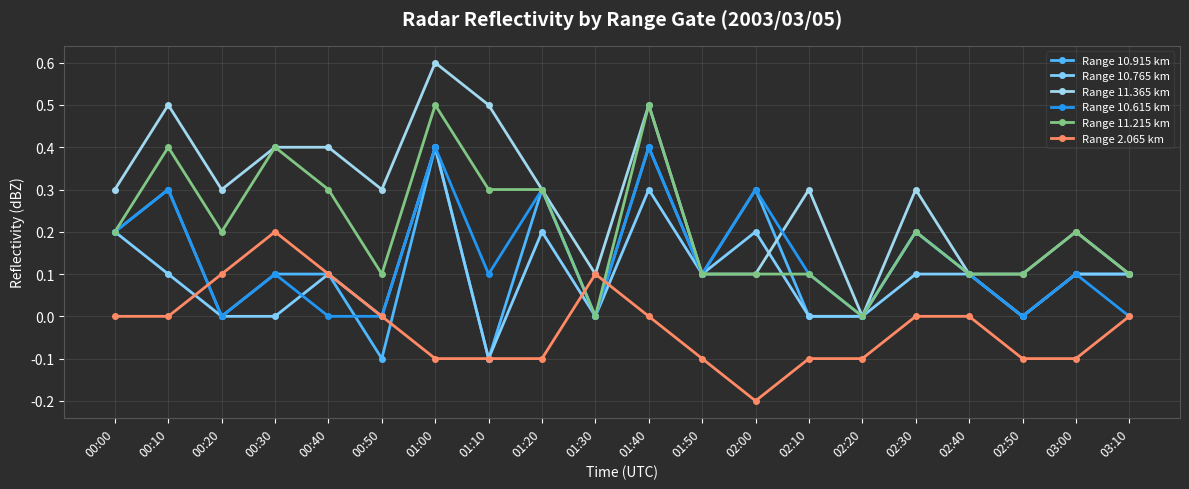

What is the sum of all Range 11.215 km values?

4.2